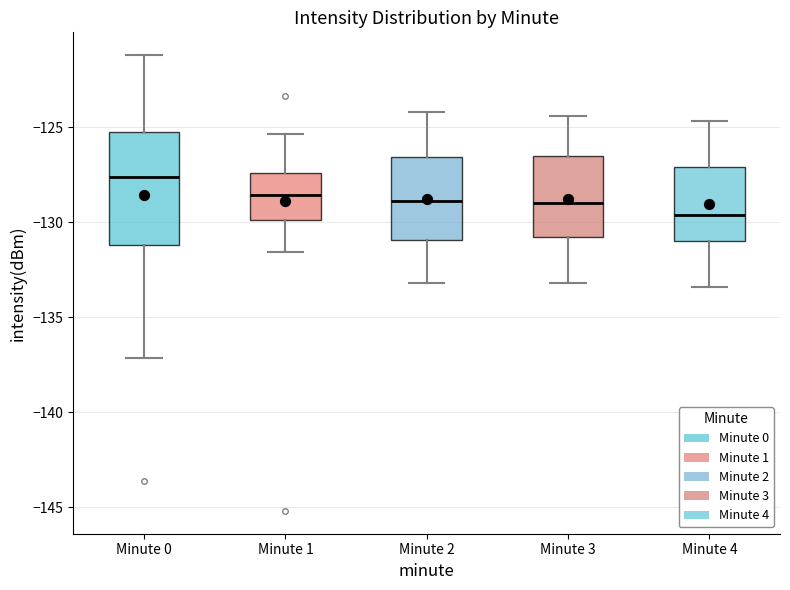

Comparing the boxes themselves (not the whiskers), which one is the tallest?

Minute 0